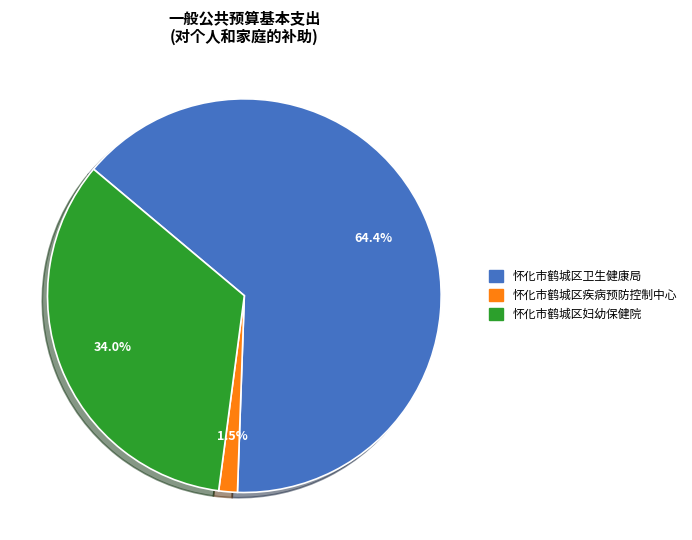

To the nearest percent, what percentage of the pie is 怀化市鹤城区卫生健康局?

64%